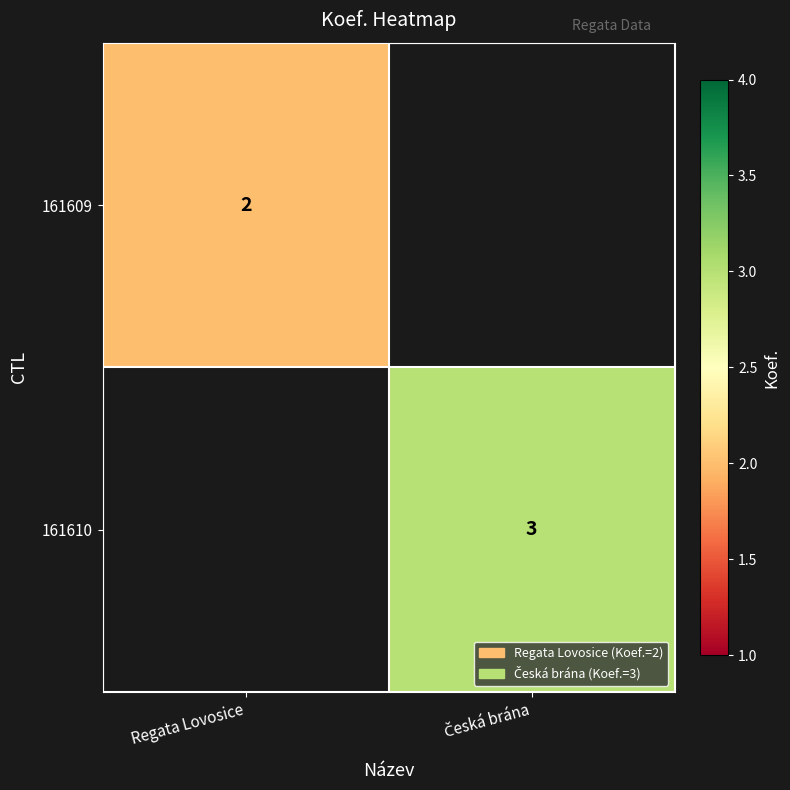

The 161609 series shows 1 at Regata Lovosice. True or false?

False